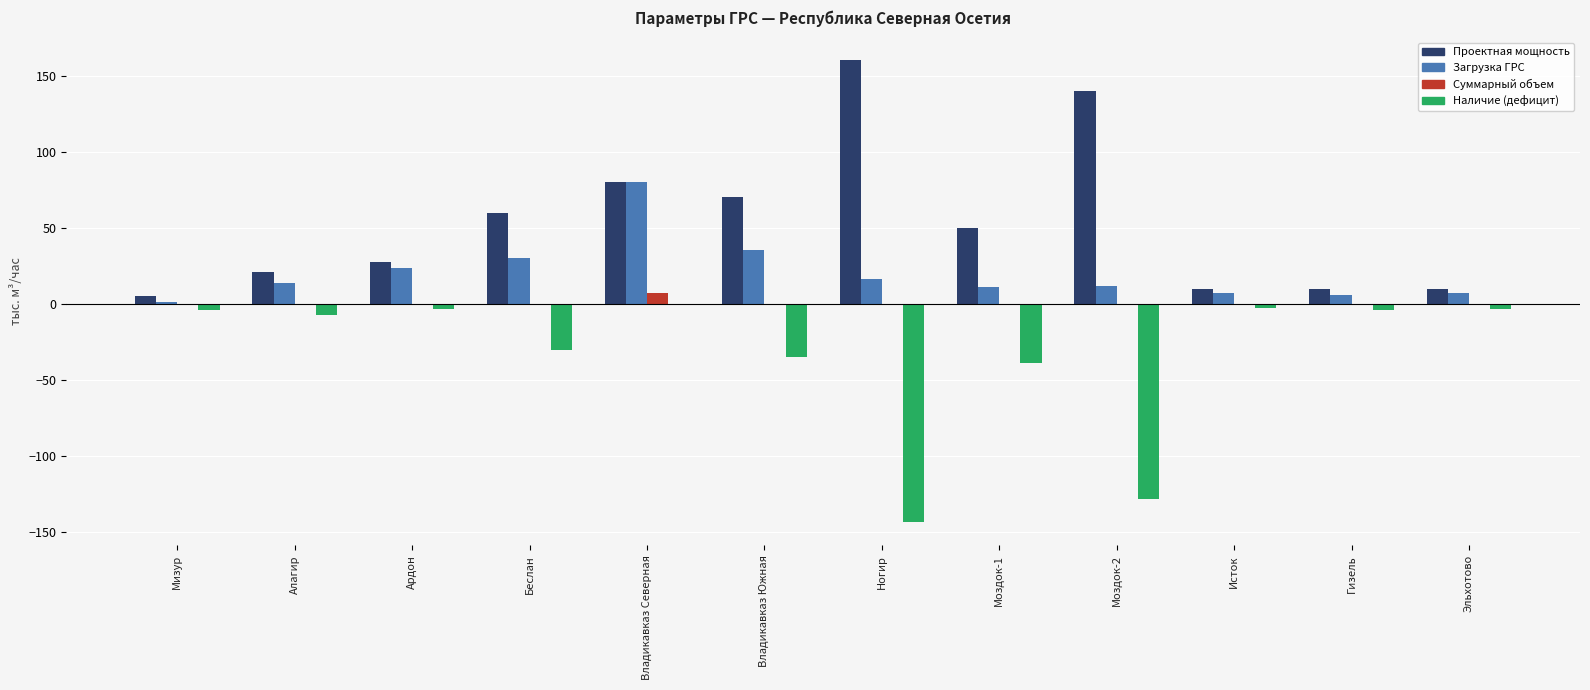

Which series has the largest total across all categories?

Проектная мощность